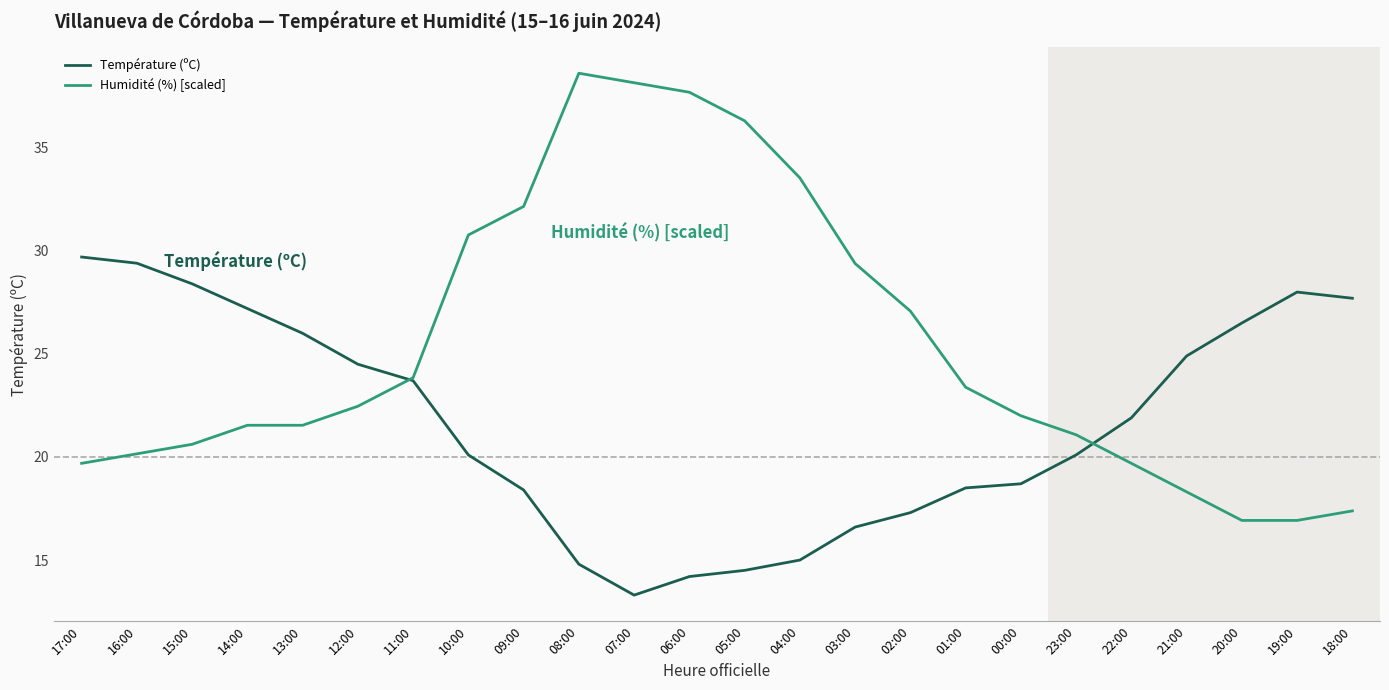

What is the minimum value for Température (ºC)?

13.3